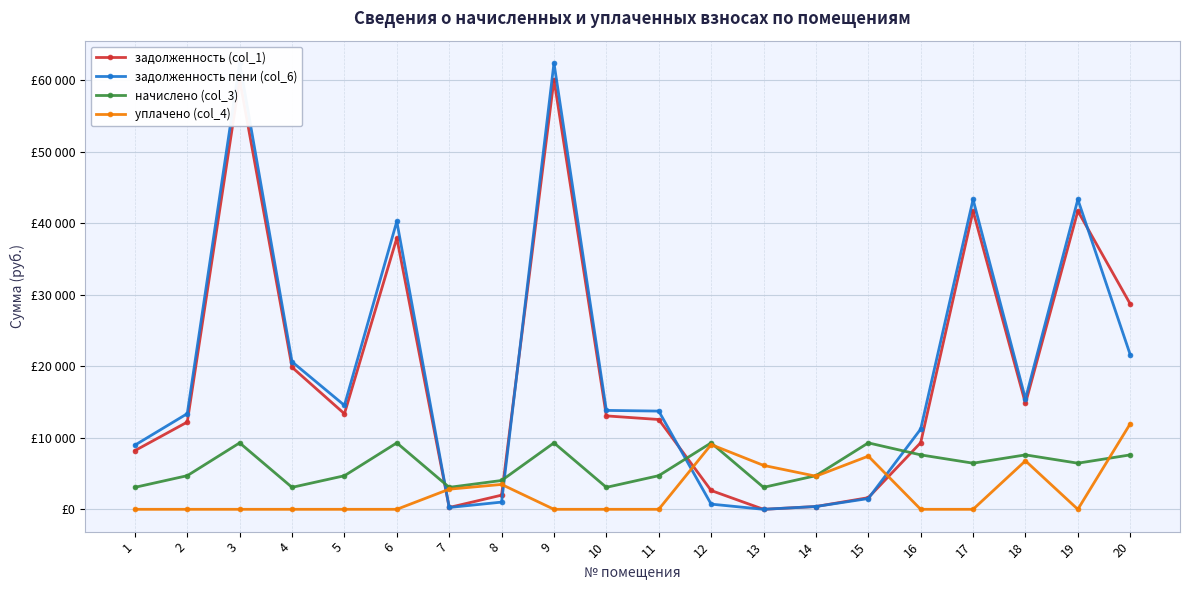

Where do уплачено (col_4) and начислено (col_3) first cross each other?

12 and 13